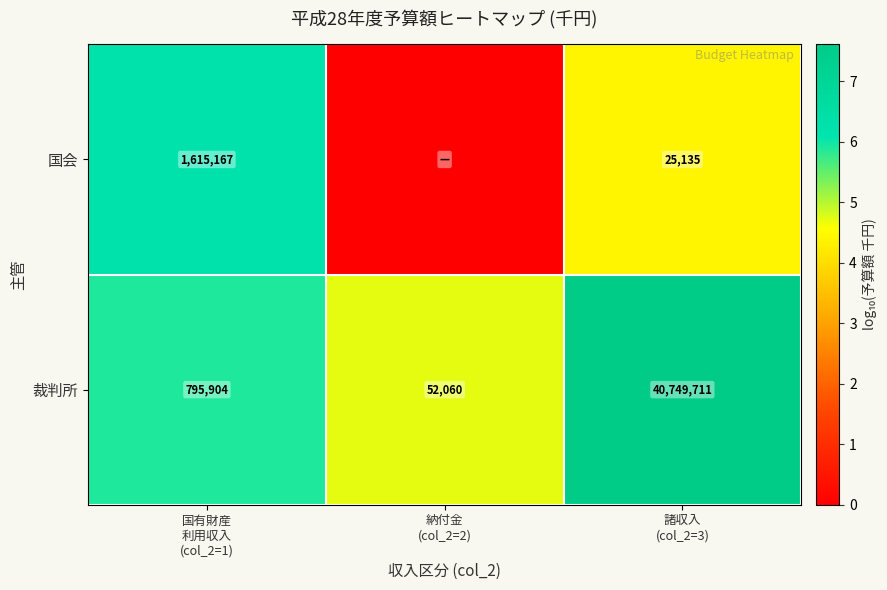

What is the average value of the 裁判所 series?

13865892